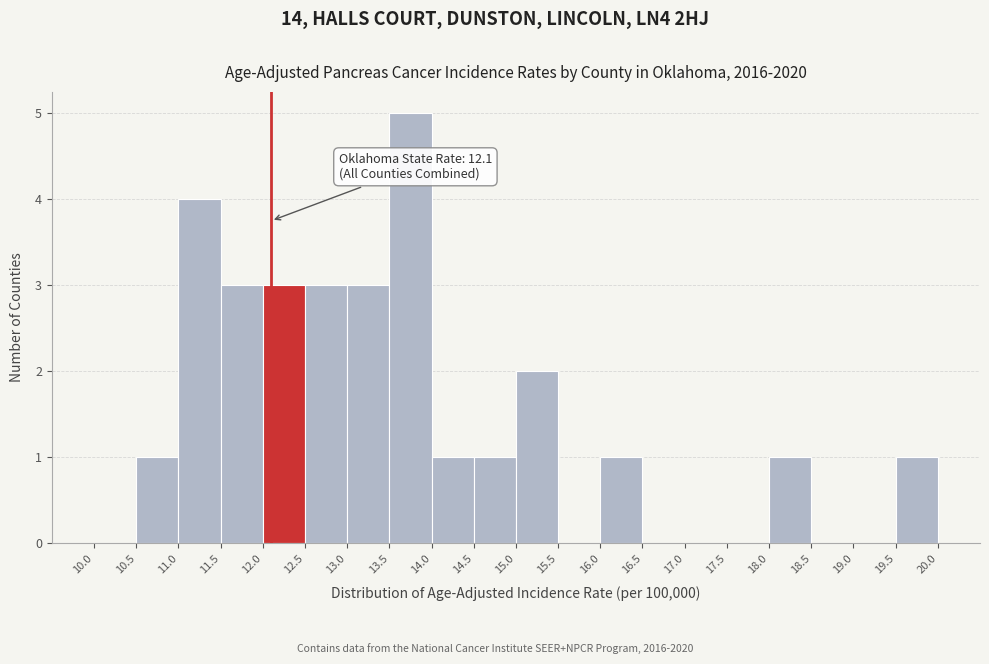

Over which range of the x-axis is the bar tallest?

13.5 to 14.0